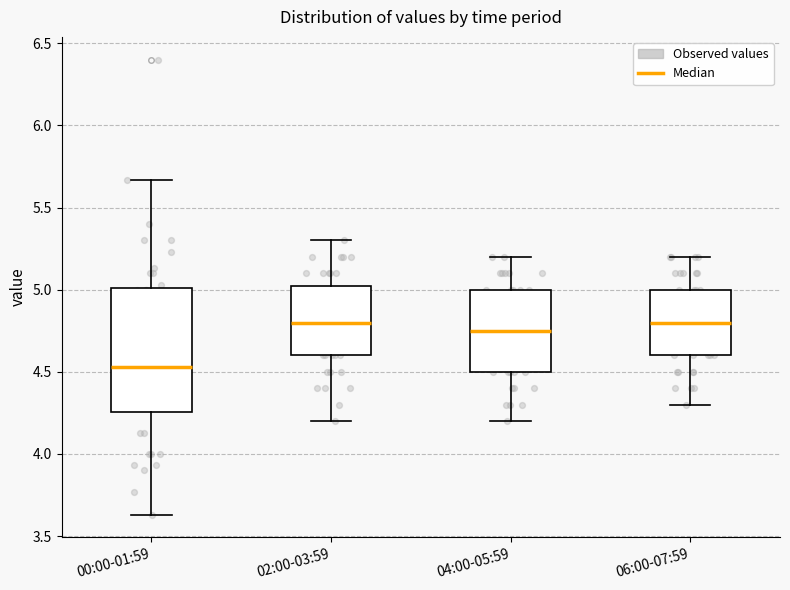

Reading left to right, transcribe this box plot: for each box, give where its median line is, the range the box spans, and where its two whiskers end, as read against the y-axis. The values are not printed on the chart, so give them approximately, as read against the axis.

00:00-01:59: median 4.55, box 4.25 to 5.00, whiskers 3.65 to 5.65
02:00-03:59: median 4.80, box 4.60 to 5.05, whiskers 4.20 to 5.30
04:00-05:59: median 4.75, box 4.50 to 5.00, whiskers 4.20 to 5.20
06:00-07:59: median 4.80, box 4.60 to 5.00, whiskers 4.30 to 5.20